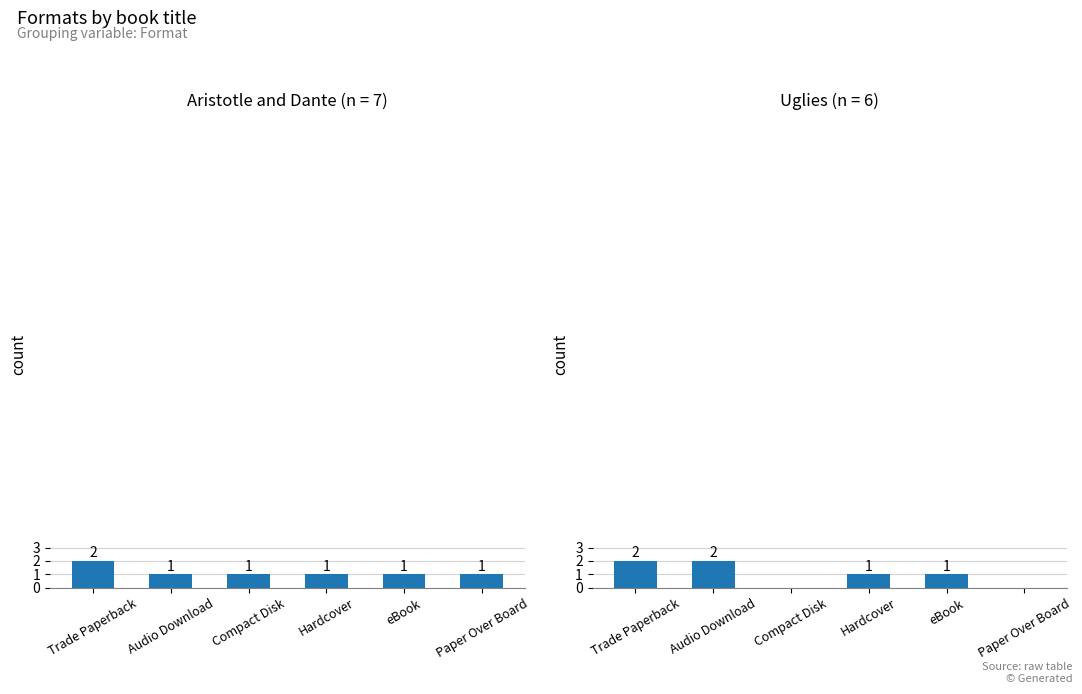

List the series in order of their peak value, highest first.

Aristotle and Dante, Uglies